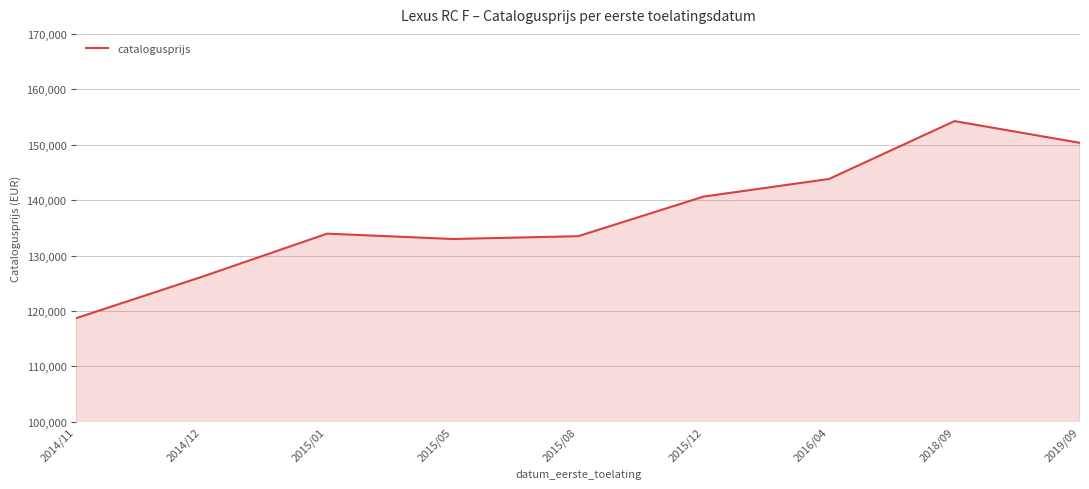

What is the difference between the second highest and second lowest values?

24179